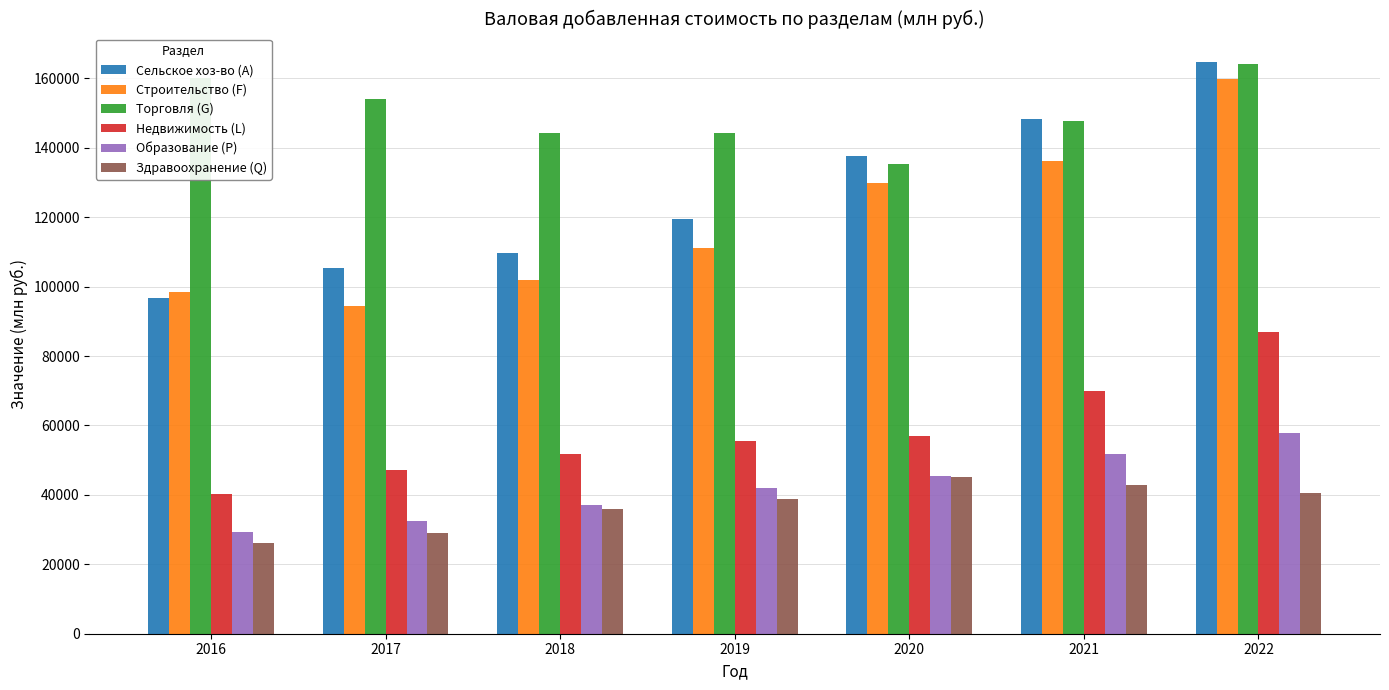

List the labels in order of Сельское хоз-во (A) value, largest first.

2022, 2021, 2020, 2019, 2018, 2017, 2016